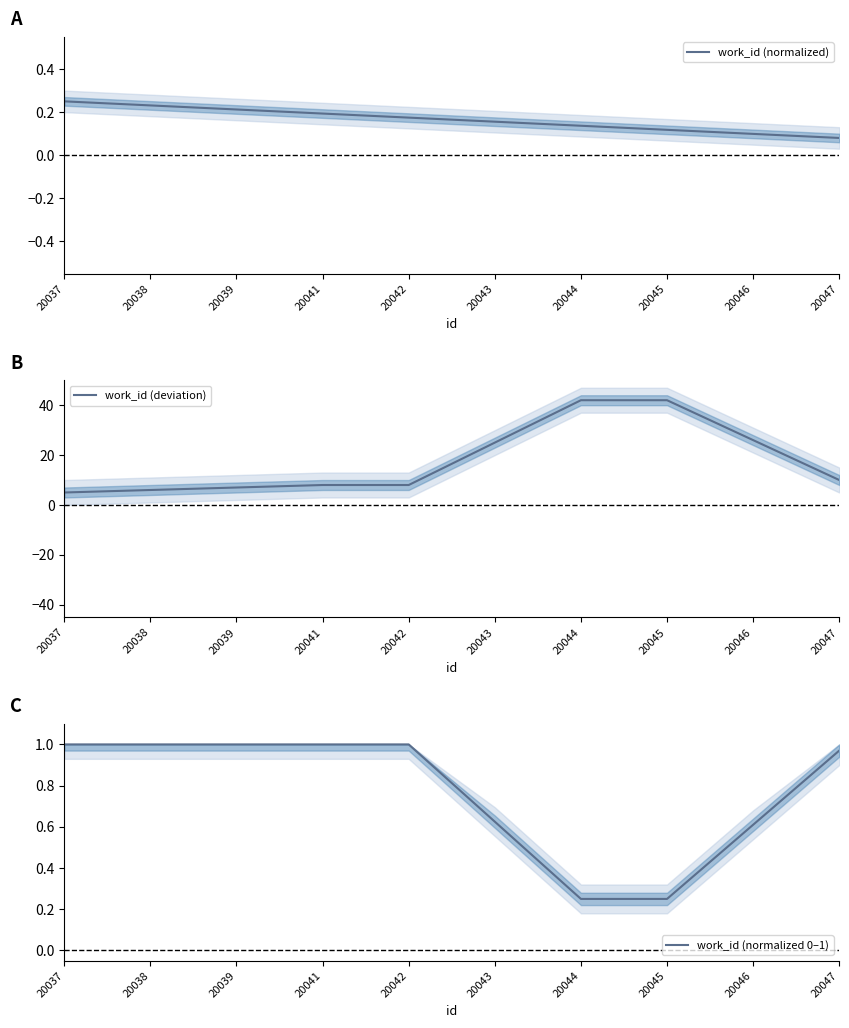

True or false: work_id (normalized) has more than 0 interior local peaks.

False